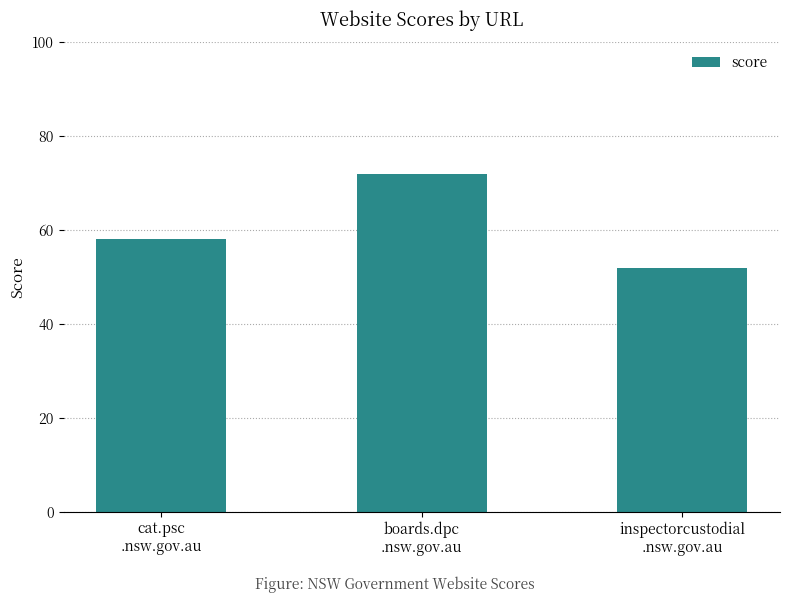

What is the greatest value displayed?

72